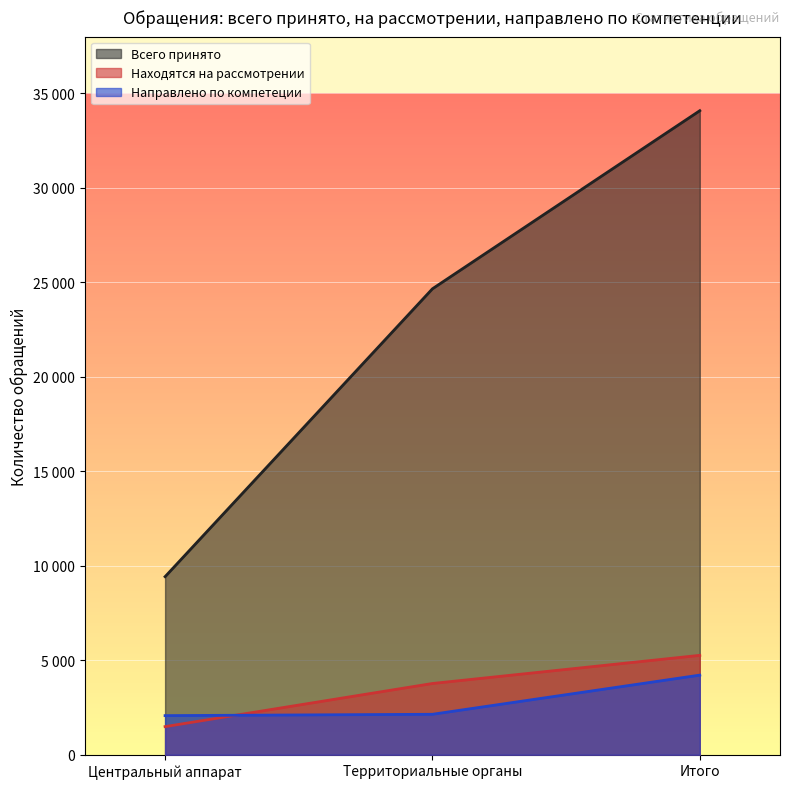

How many lines are shown in the chart?

3